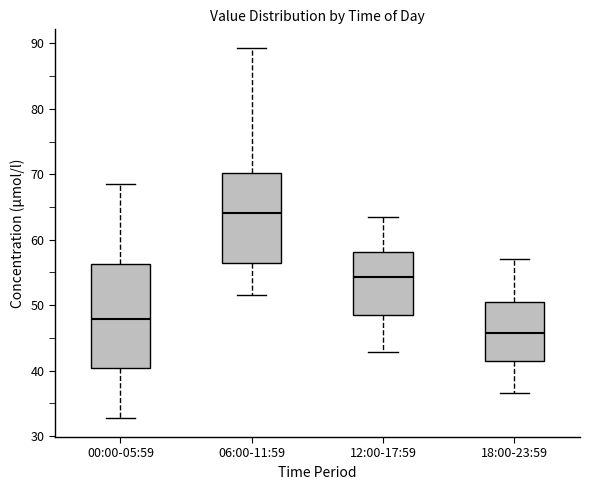

Which box is the tallest, from its lower edge to its upper edge?

00:00-05:59